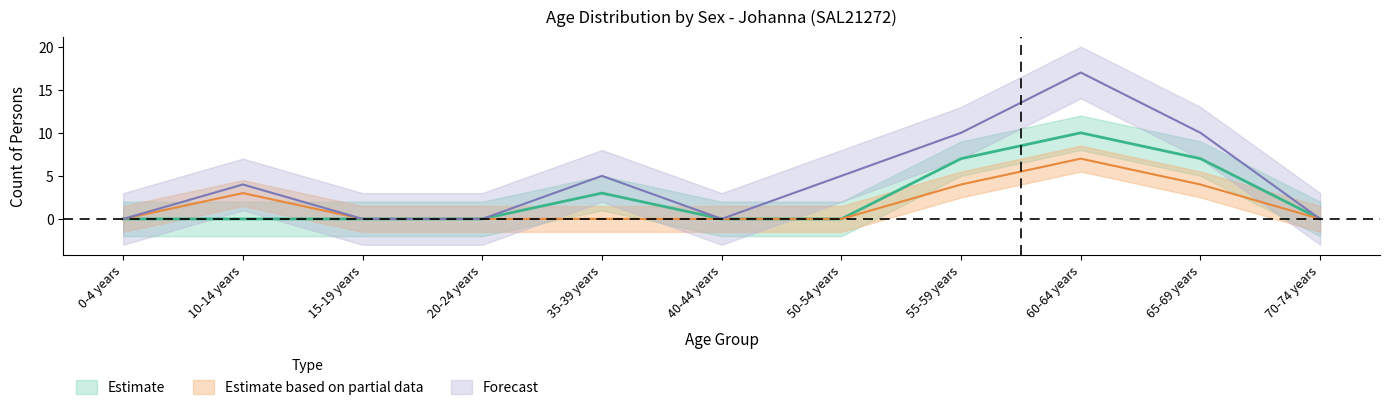

Reading left to right, what are all the values shown in this chart?

Males: 0-4 years=0	10-14 years=0	15-19 years=0	20-24 years=0	35-39 years=3	40-44 years=0	50-54 years=0	55-59 years=7	60-64 years=10	65-69 years=7	70-74 years=0
Females: 0-4 years=0	10-14 years=3	15-19 years=0	20-24 years=0	35-39 years=0	40-44 years=0	50-54 years=0	55-59 years=4	60-64 years=7	65-69 years=4	70-74 years=0
Persons: 0-4 years=0	10-14 years=4	15-19 years=0	20-24 years=0	35-39 years=5	40-44 years=0	50-54 years=5	55-59 years=10	60-64 years=17	65-69 years=10	70-74 years=0